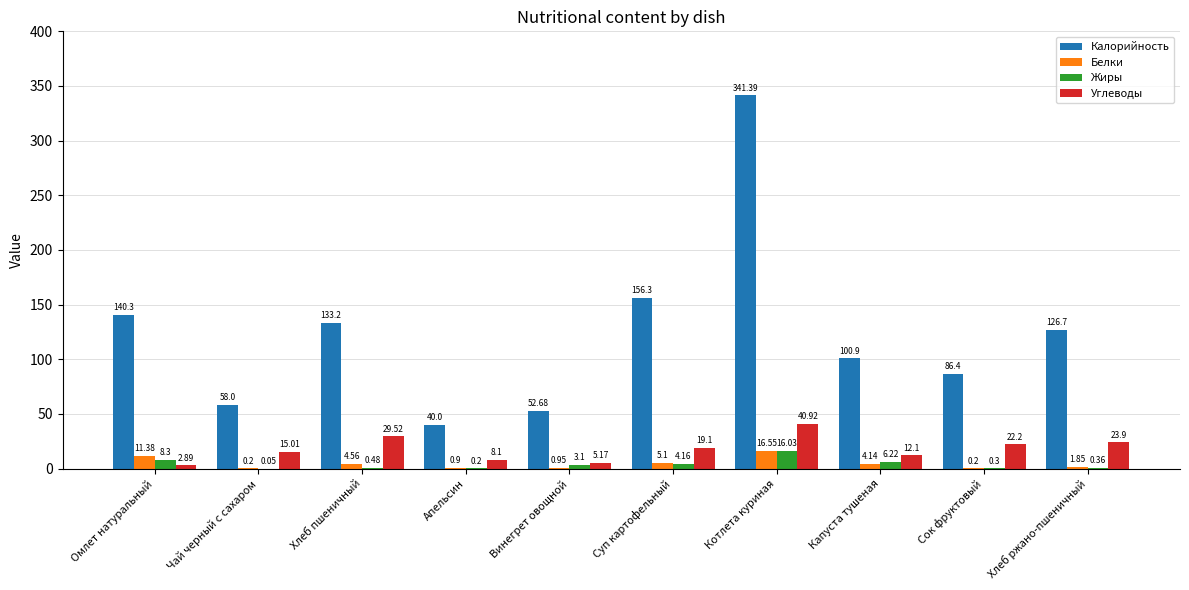

Which category has the highest value across all series?

Котлета куриная